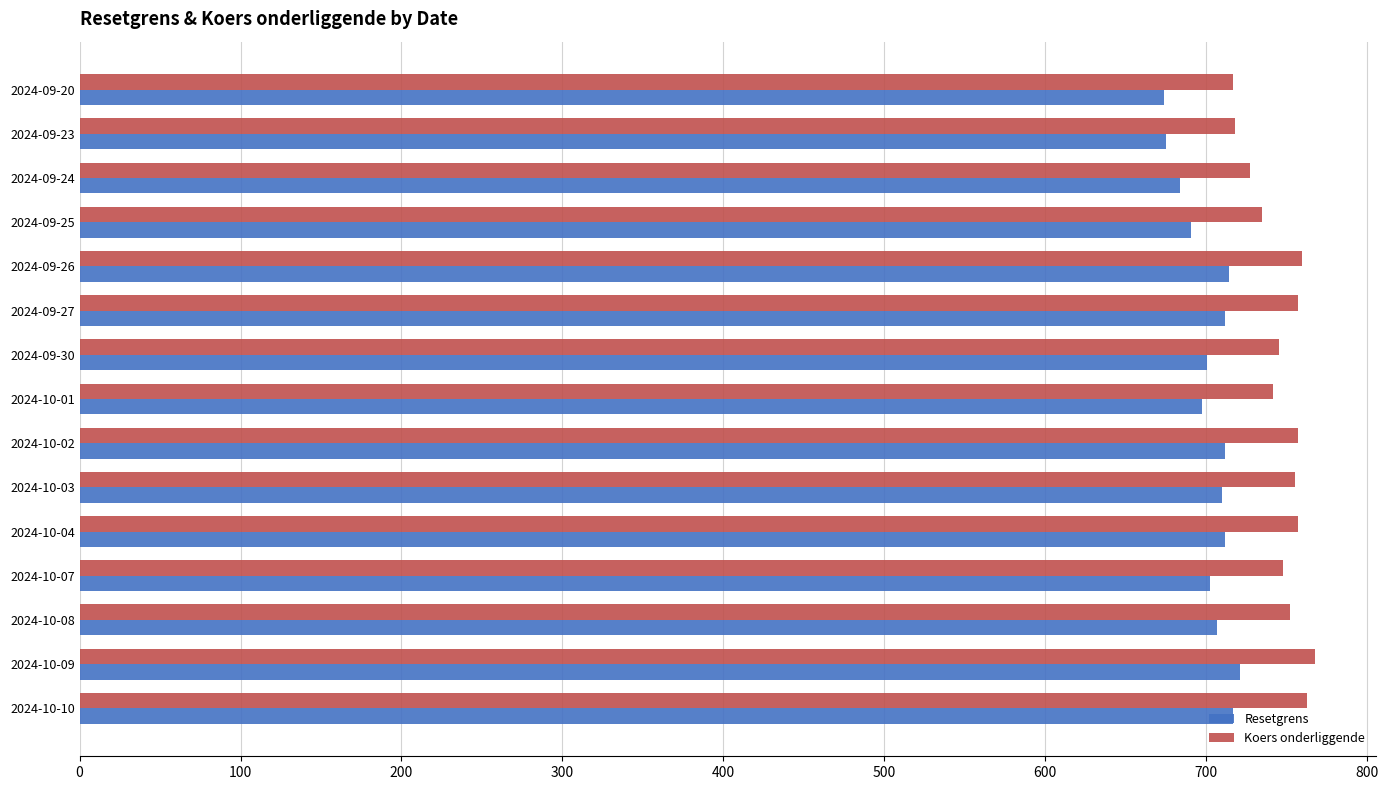

At 2024-10-02, list the series in order from largest to smallest.

Koers onderliggende, Resetgrens